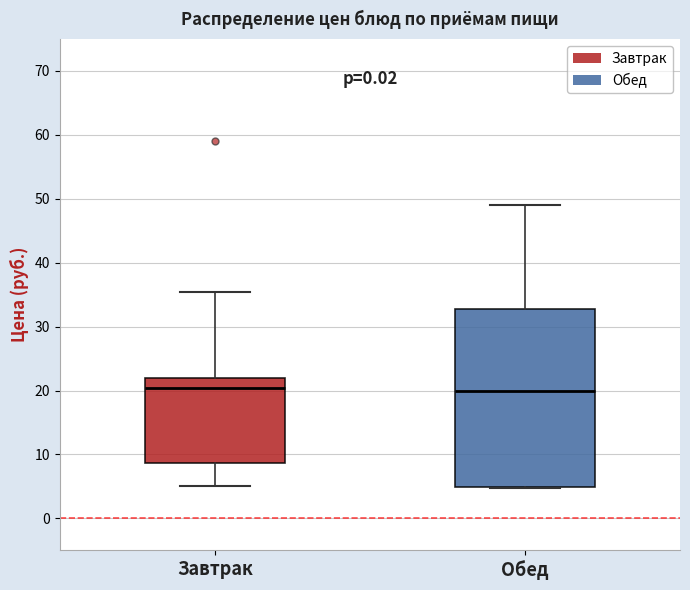

Where does the median line of the box for Завтрак sit on the y-axis? The values are not printed on the chart, so give them approximately, as read against the axis.

20